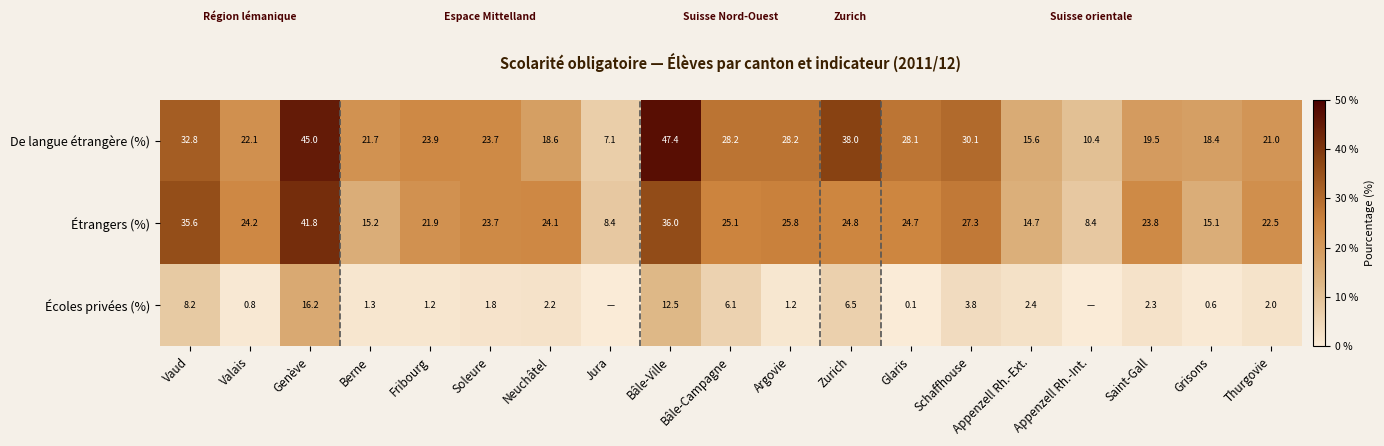

What is the total value across all series at Jura?

15.6